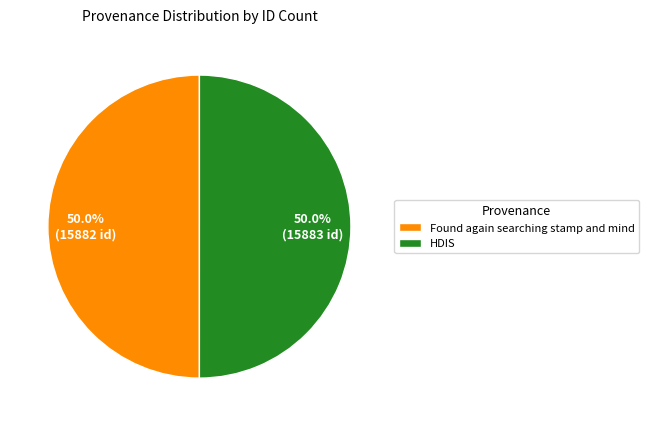

True or false: HDIS accounts for 50% of the total.

True